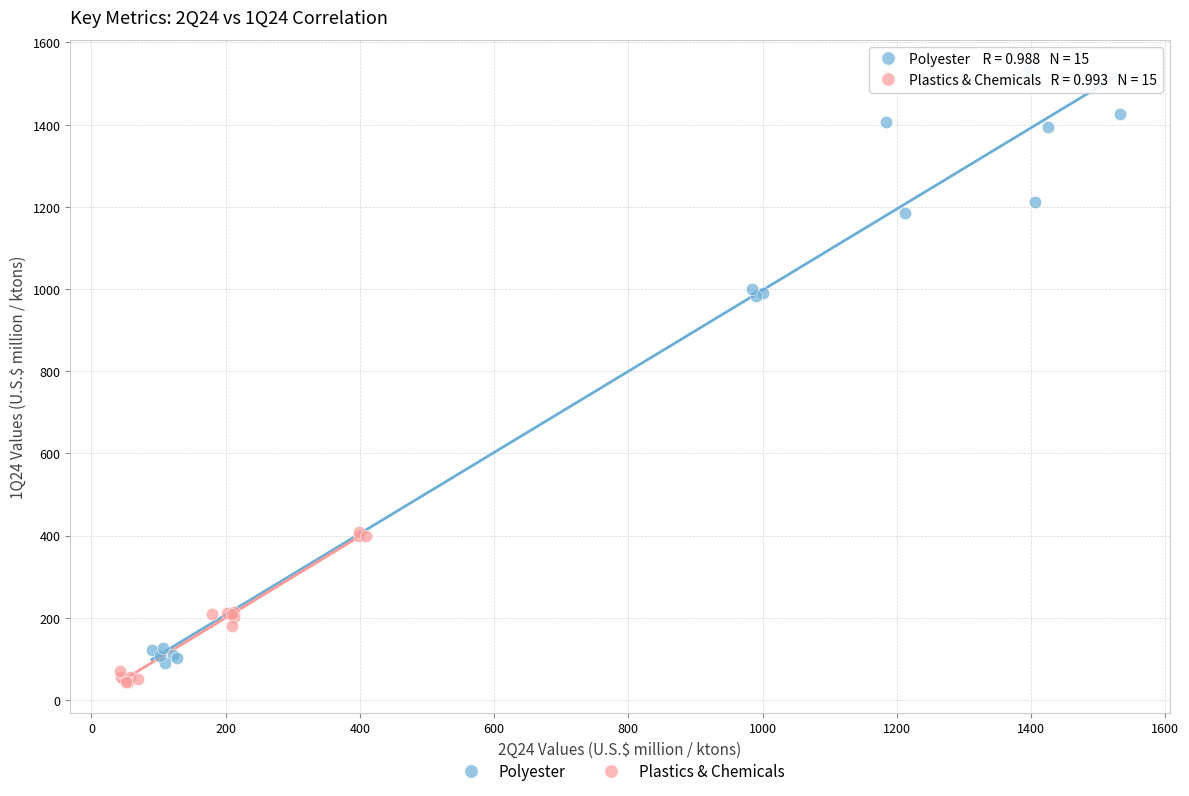

Which series has the widest spread of Y values?

Polyester